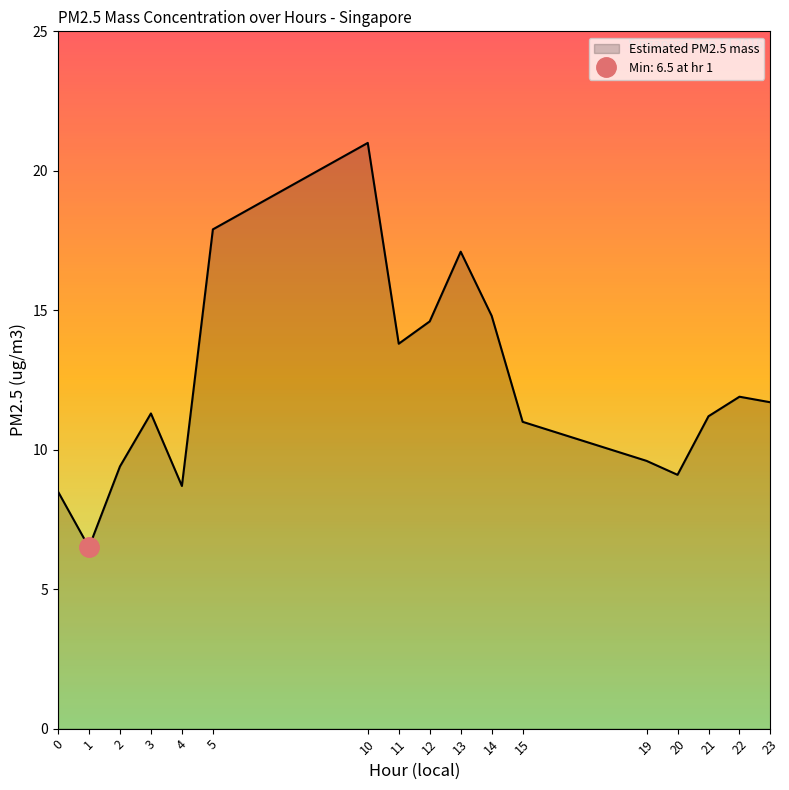

What is the value of the 16th point from the left?

11.9